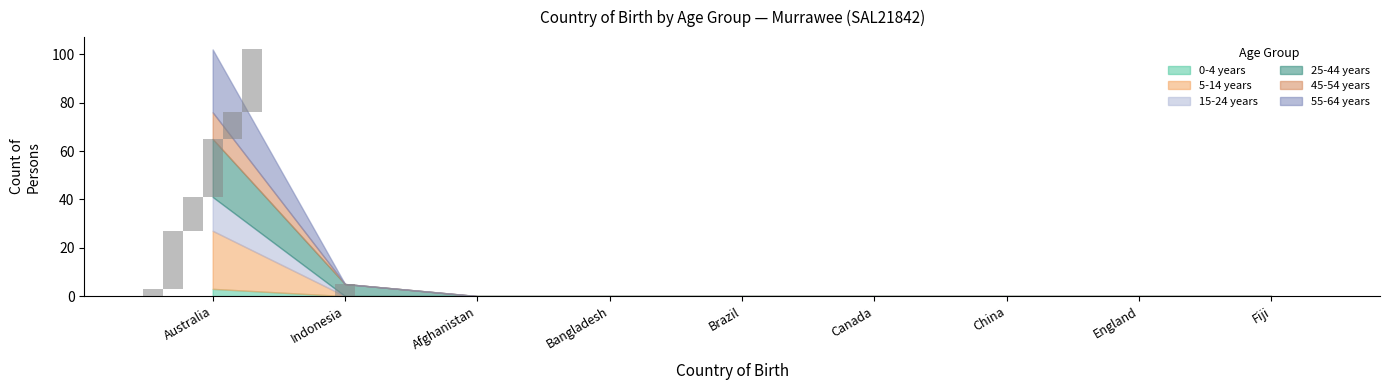

Where is 45-54 years nearest to the value 7?

Australia